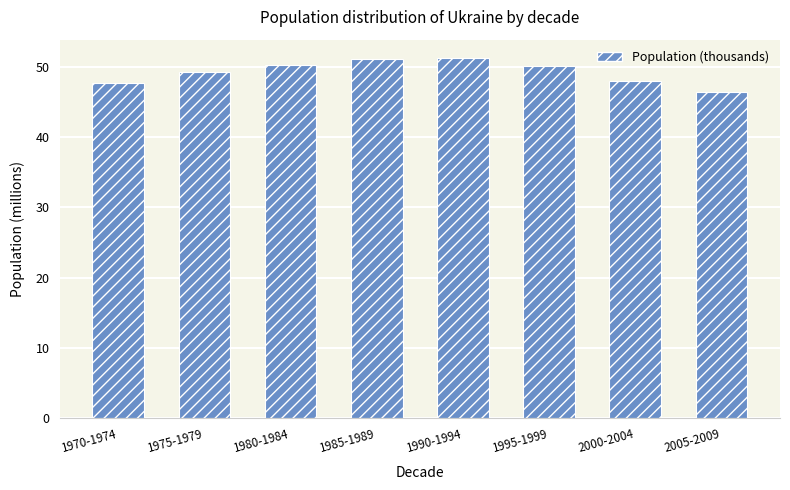

What is the greatest value displayed?

51.4